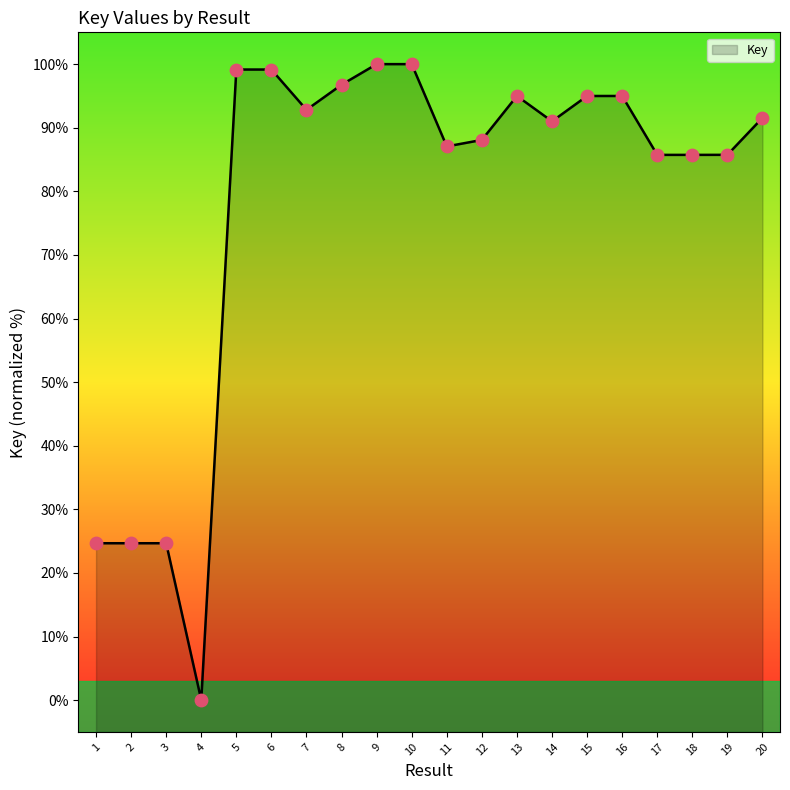

Which has a higher value, 13 or 3?

13